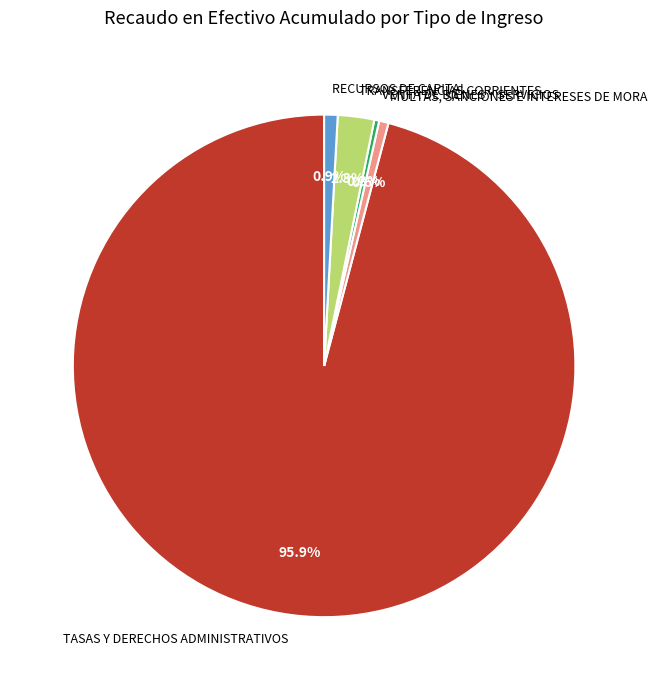

True or false: RECURSOS DE CAPITAL accounts for 1% of the total.

True